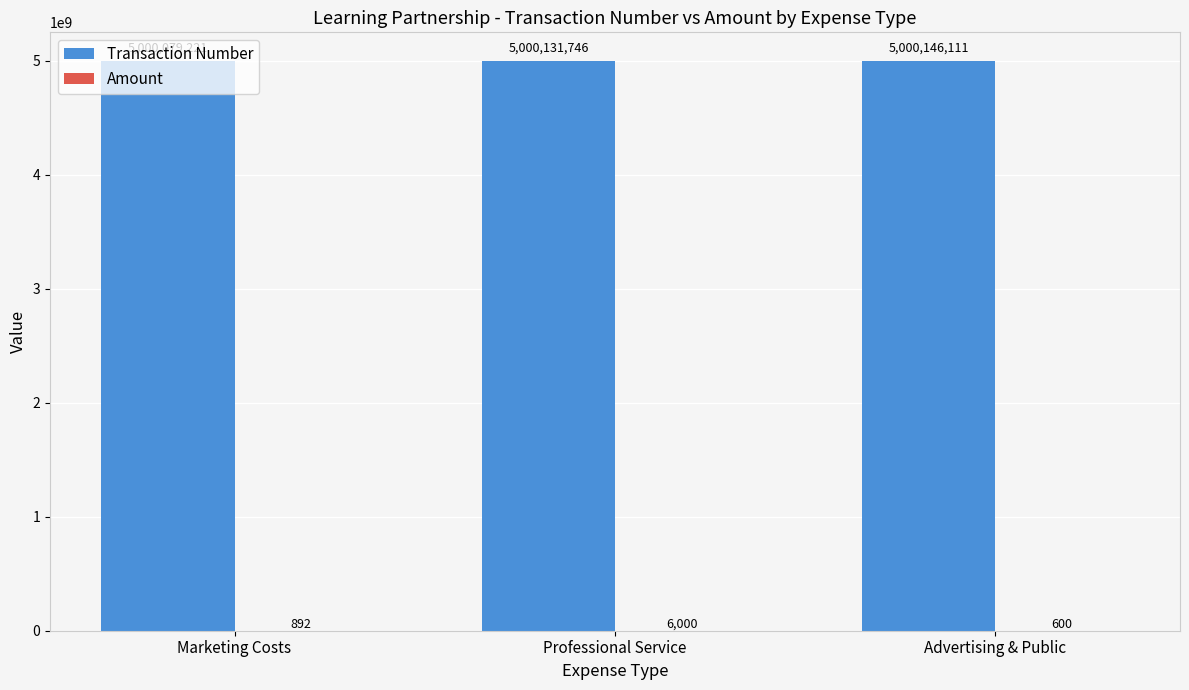

What is the sum of all Transaction Number values?

15000357078